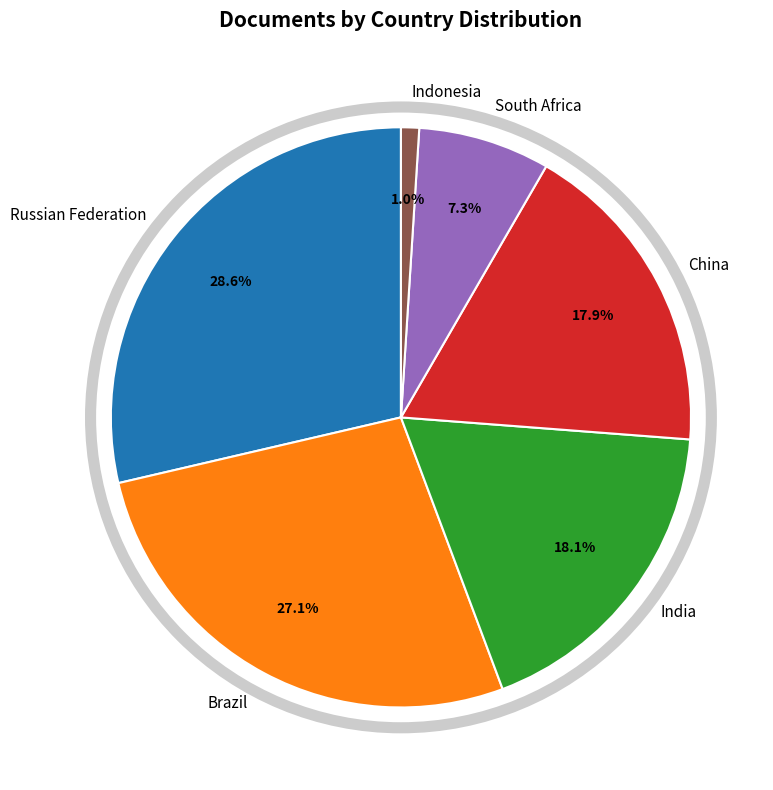

To the nearest percent, what is the difference between the Russian Federation and Brazil slice percentages?

2%